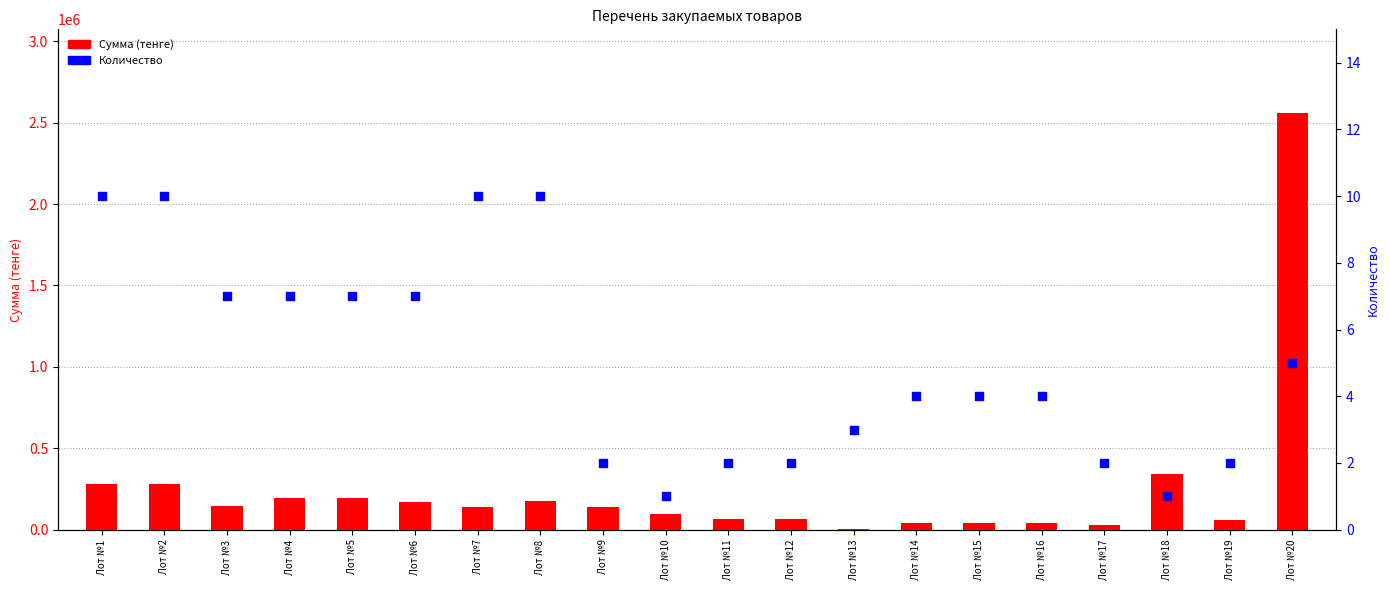

Which series reaches the maximum Y coordinate?

Сумма (тенге)